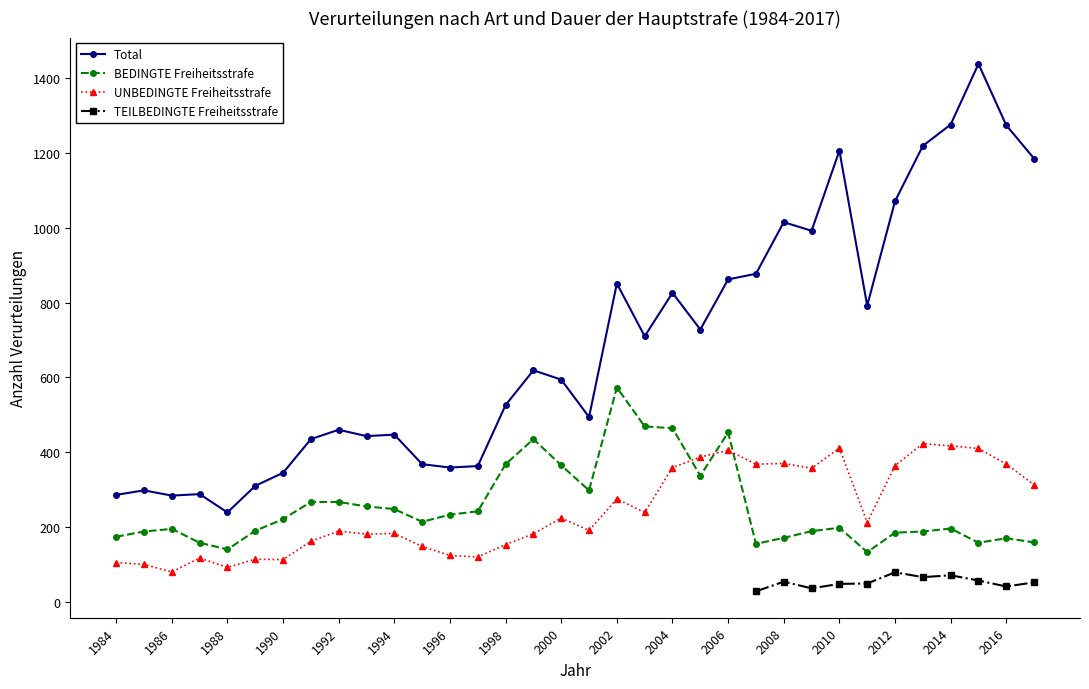

Does the chart have visible grid lines?

No